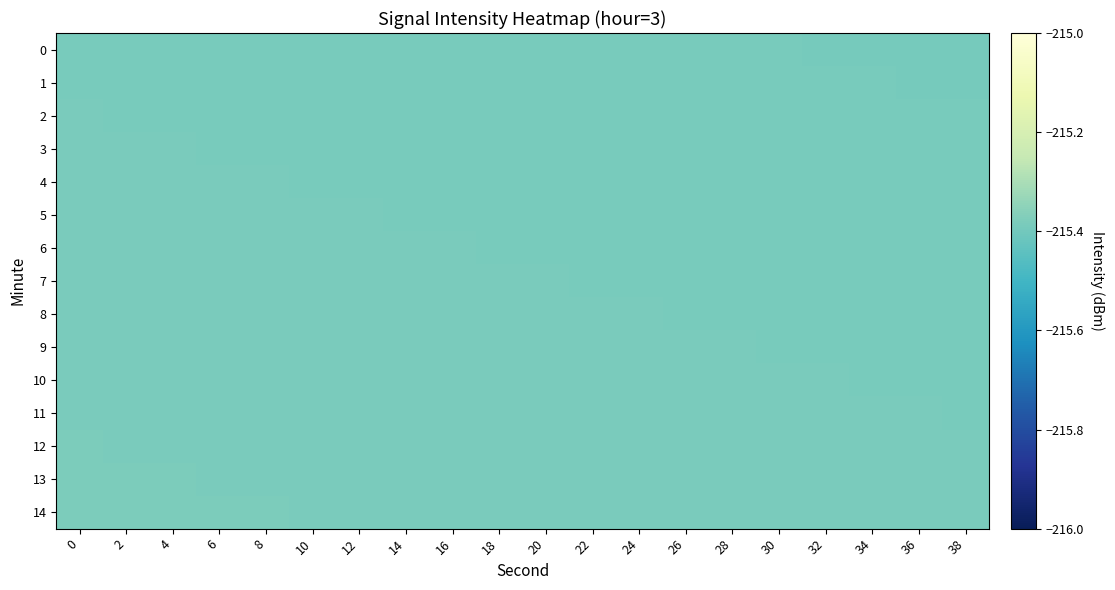

What is the minimum value shown in the chart?

-215.4